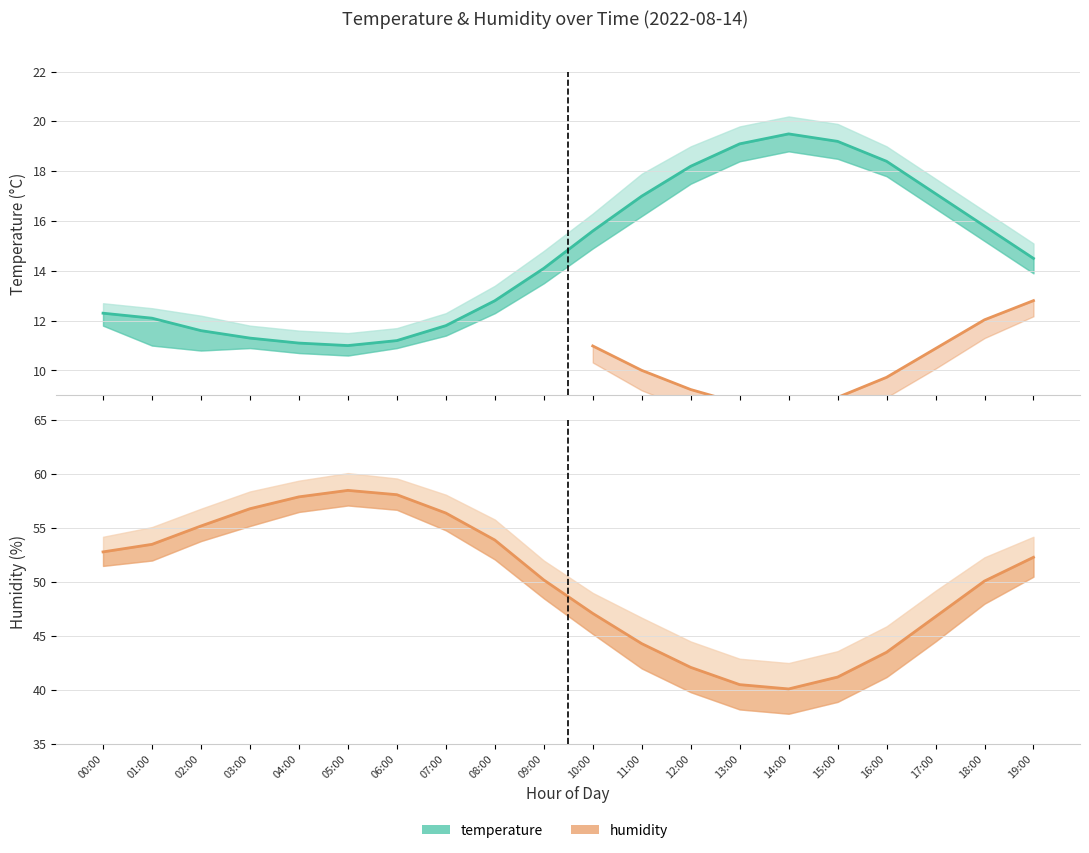

True or false: temperature and humidity cross at least once.

False